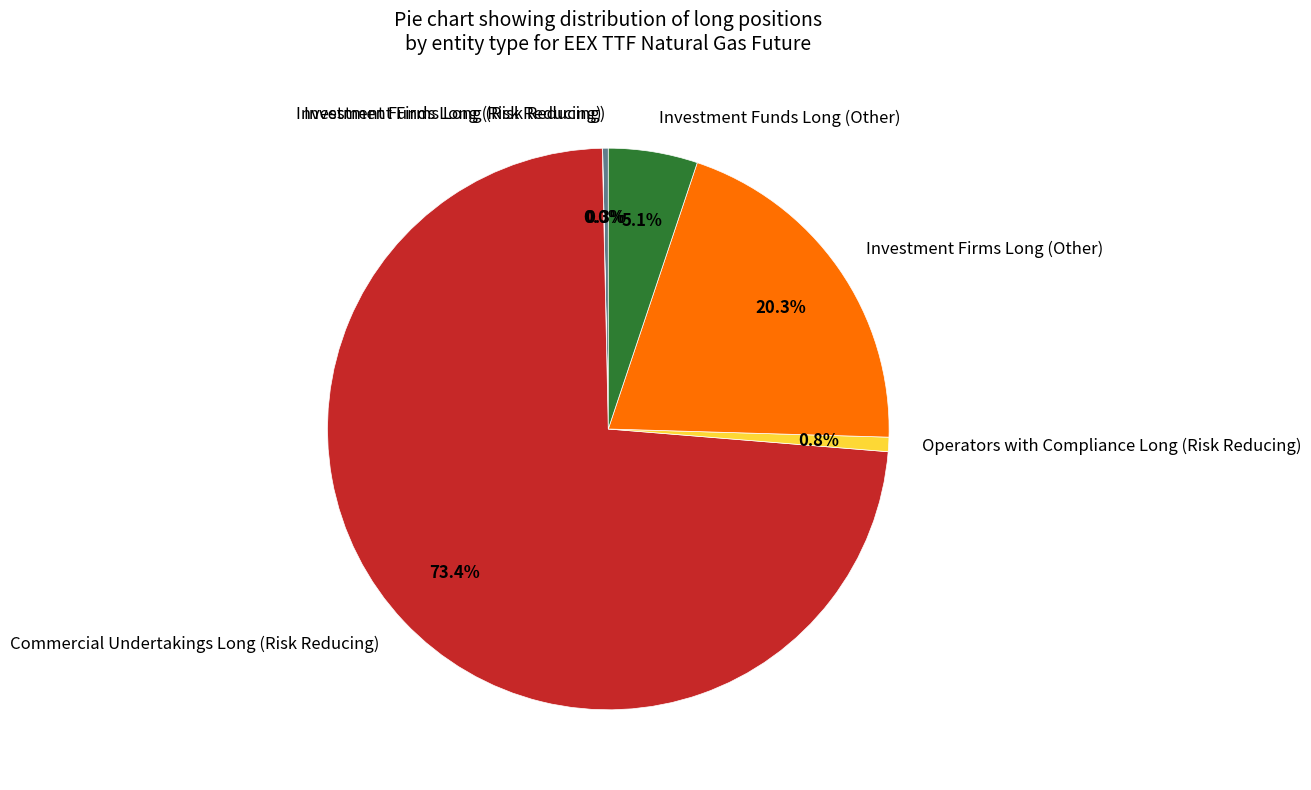

What is the majority slice?

Commercial Undertakings Long (Risk Reducing)